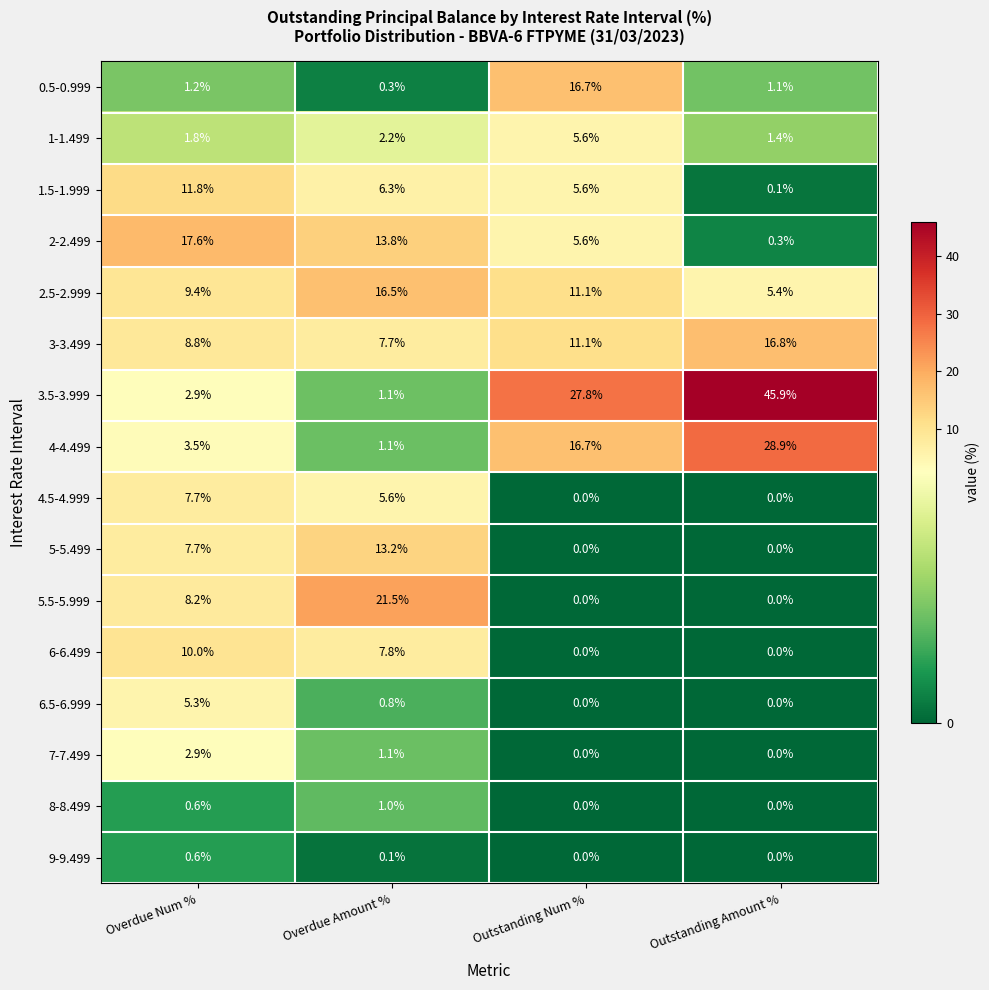

At which category is the sum across all series the highest?

Outstanding Num %